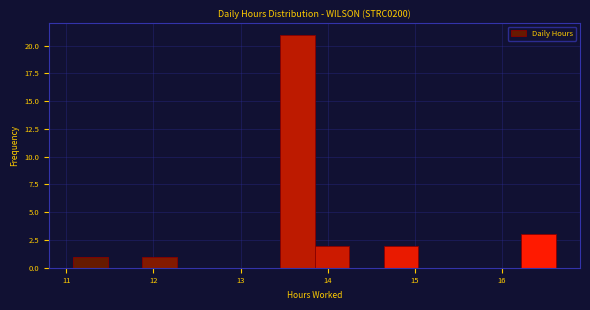

Around what value on the x-axis is the tallest bar? Give the approximate position of its centre, as read against the axis.

13.7